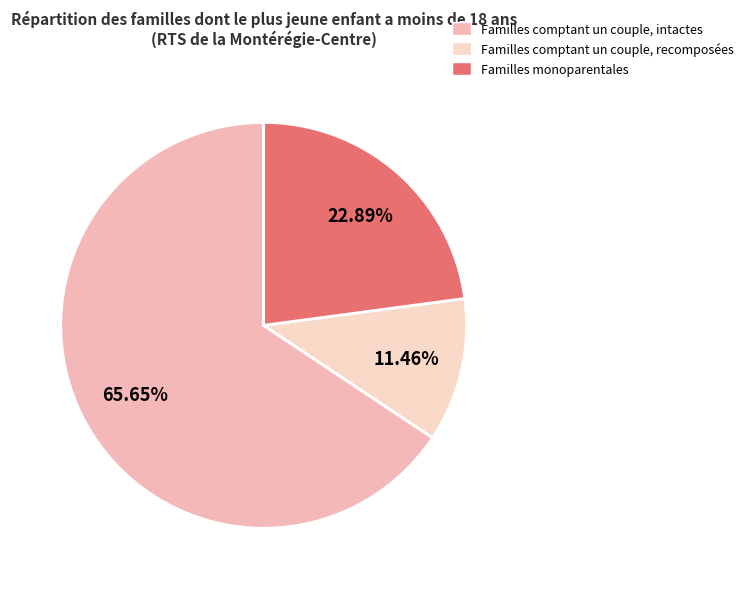

To the nearest percent, what is the difference between the Familles comptant un couple, intactes and Familles comptant un couple, recomposées slice percentages?

54%